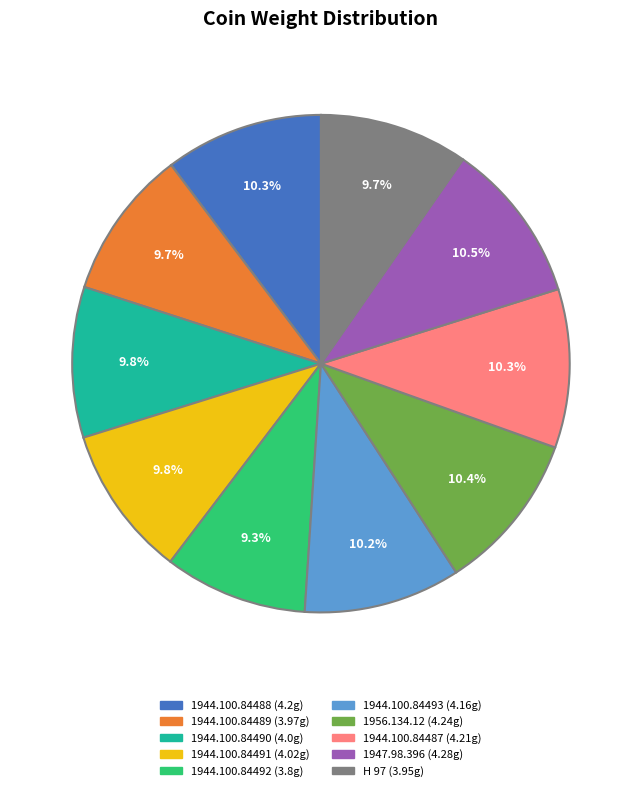

Do 1944.100.84489 and 1944.100.84493 together represent more than half of the pie?

No